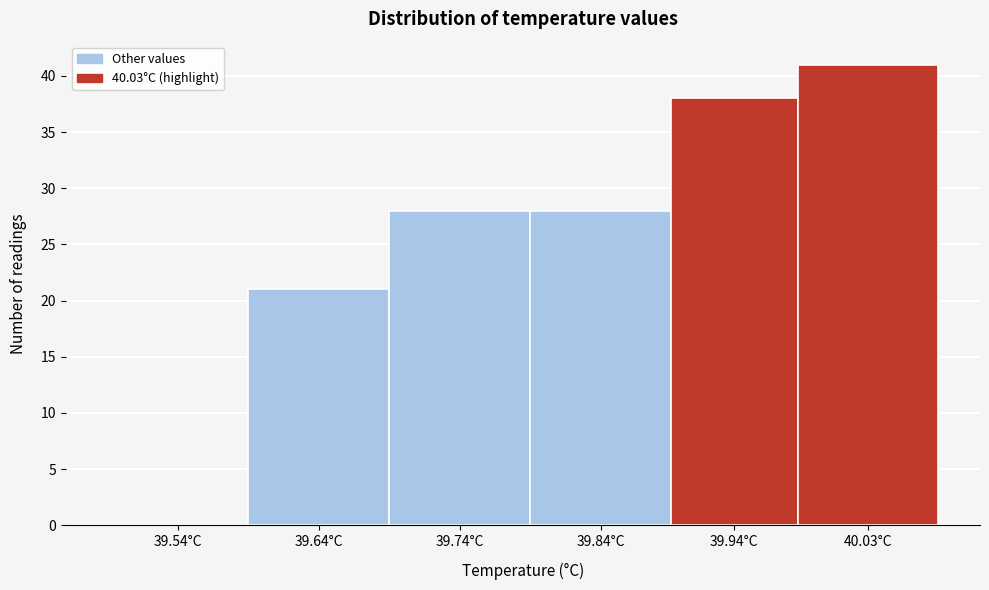

Reading right to left, extract all data points from this chart.

40.03°C=41	39.94°C=38	39.84°C=28	39.74°C=28	39.64°C=21	39.54°C=0